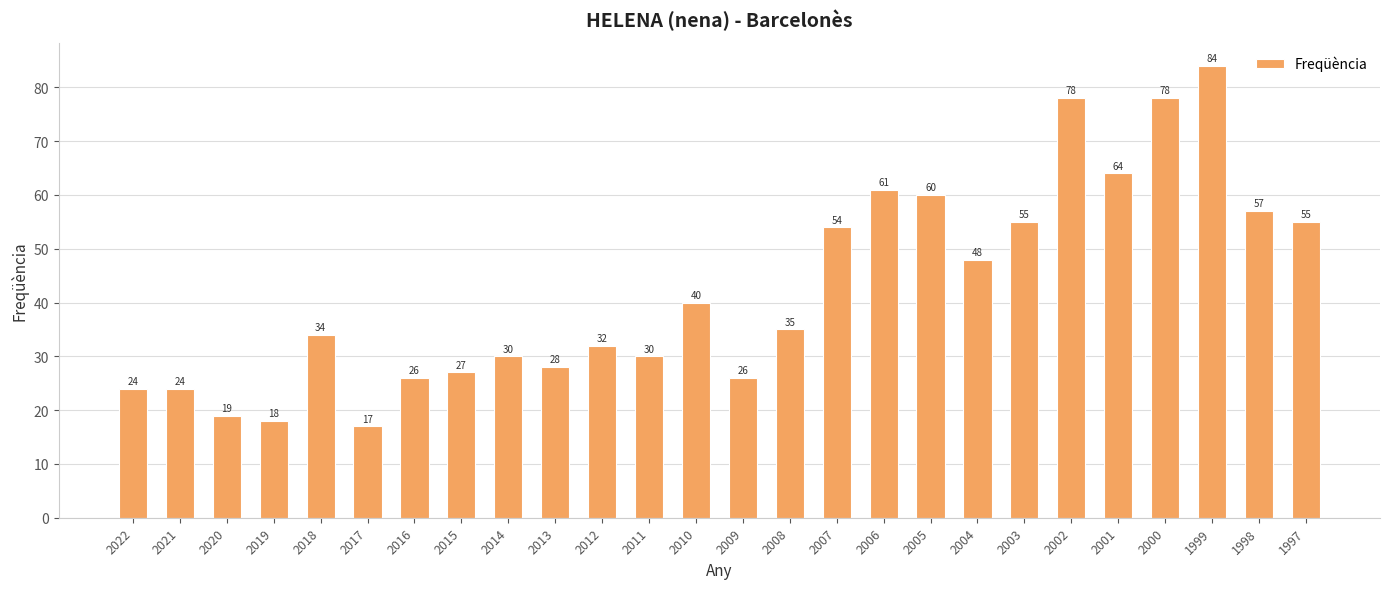

Is it true that the value at 2022 is 5?

False